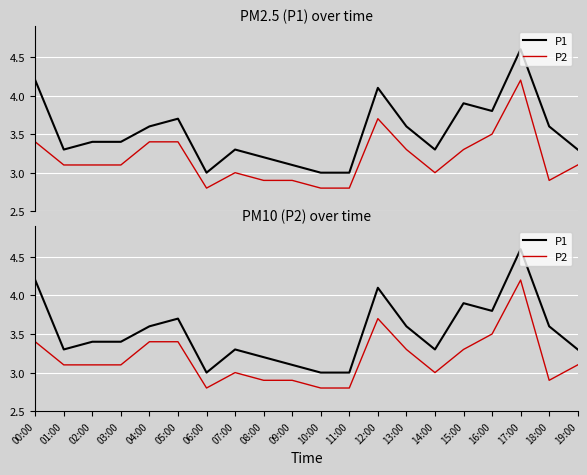

The P2 series shows 2.8 at 06:00. True or false?

True